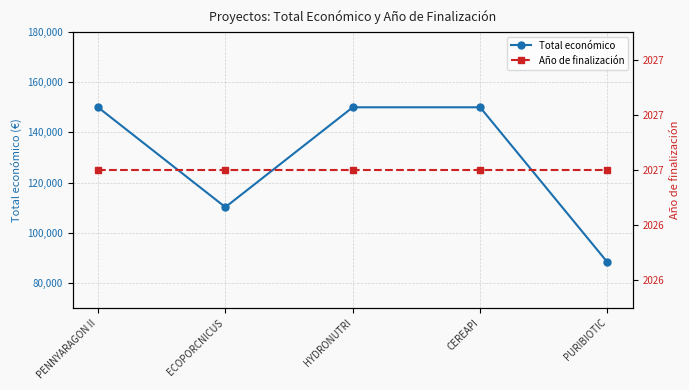

How many distinct data groups are displayed?

2